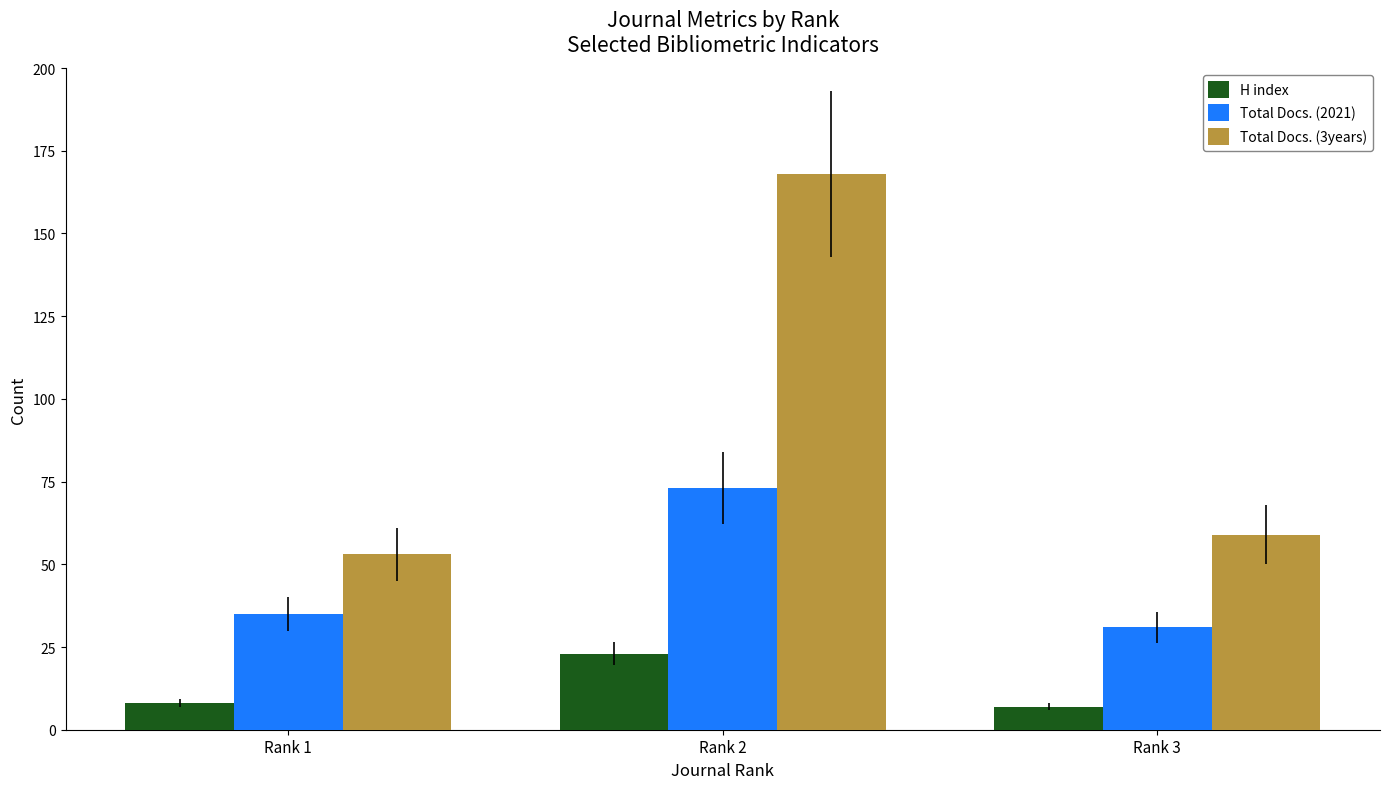

True or false: Total Docs. (2021) has a value of 11 at Rank 1.

False